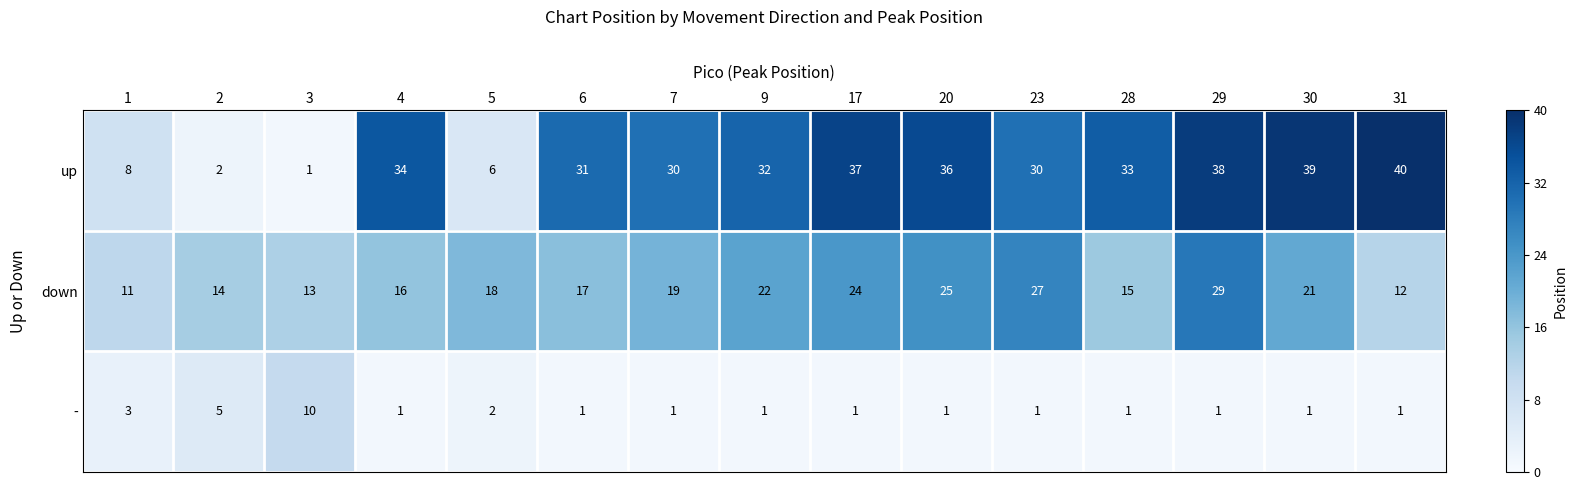

The value of down at 6 is 17. True or false?

True